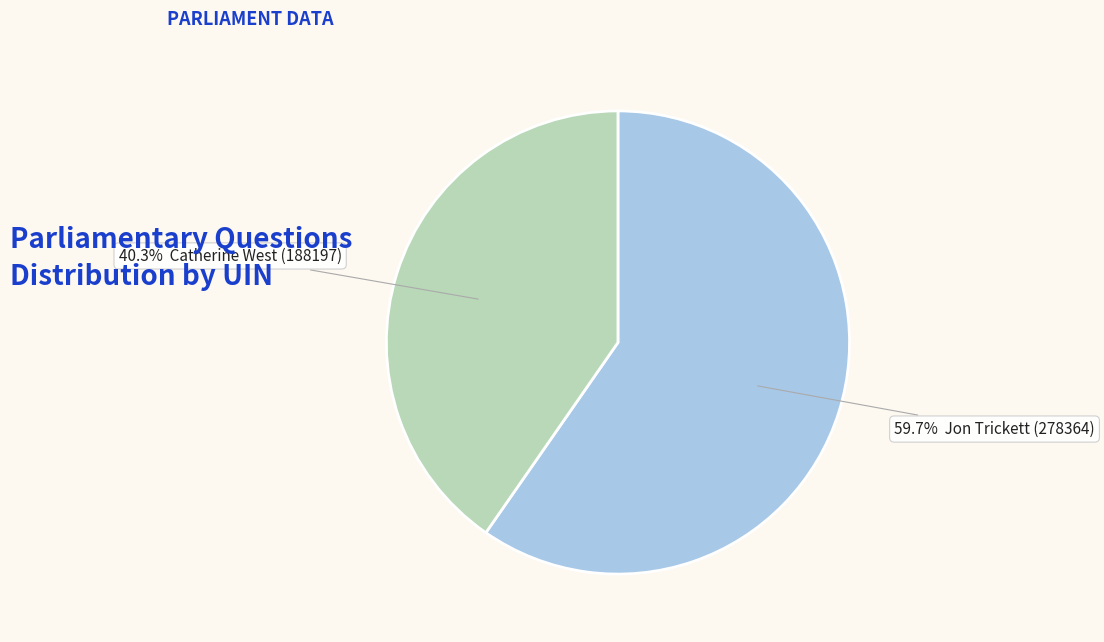

Is there a majority slice in this chart?

Yes